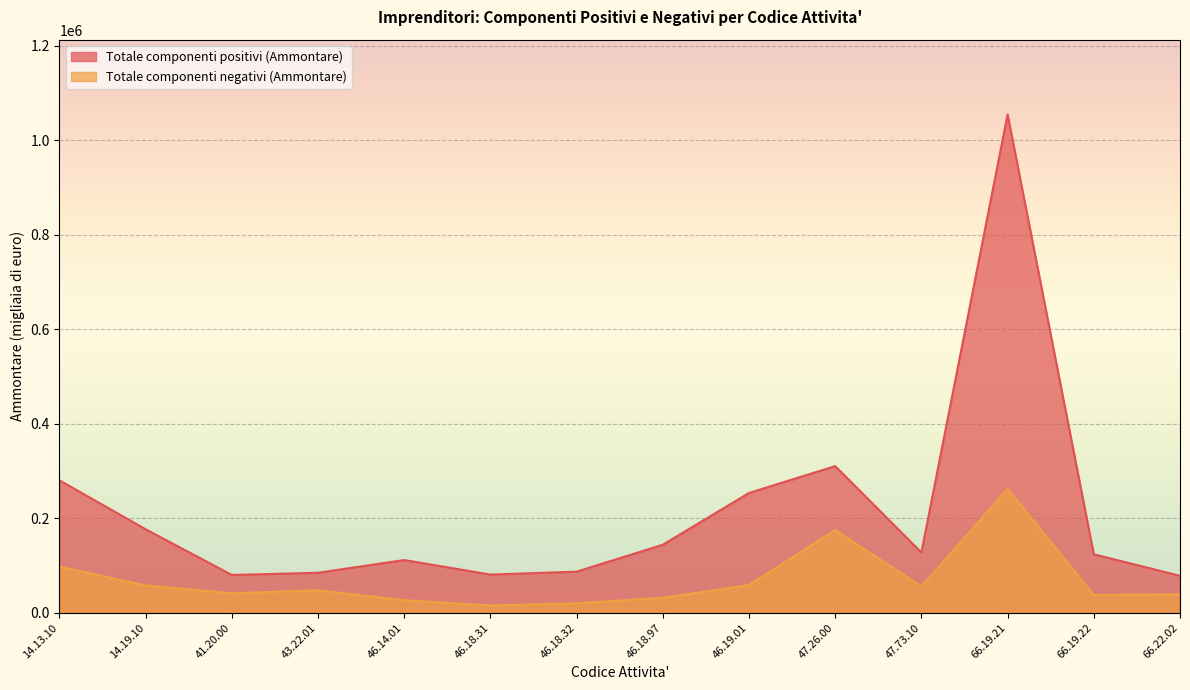

What is the average value of the Totale componenti negativi (Ammontare) series?

69110